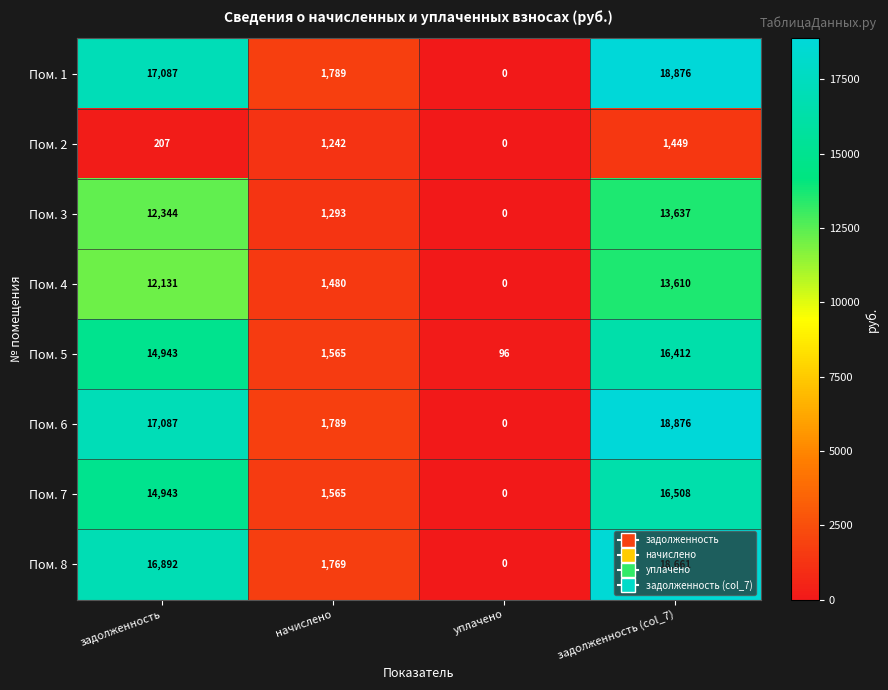

What is the difference between the maximum and minimum values in the Пом. 2 series?

1449